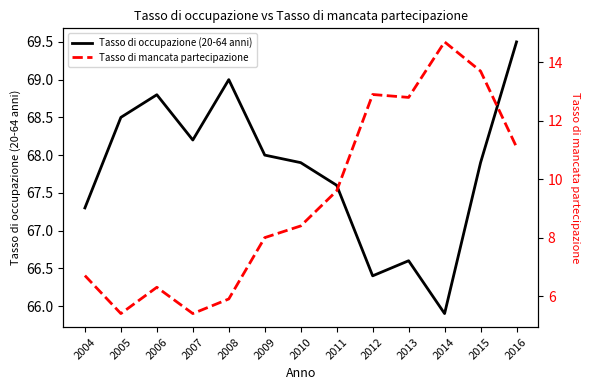

What is the value of the Tasso di mancata partecipazione point at the 3rd from the left?

6.3